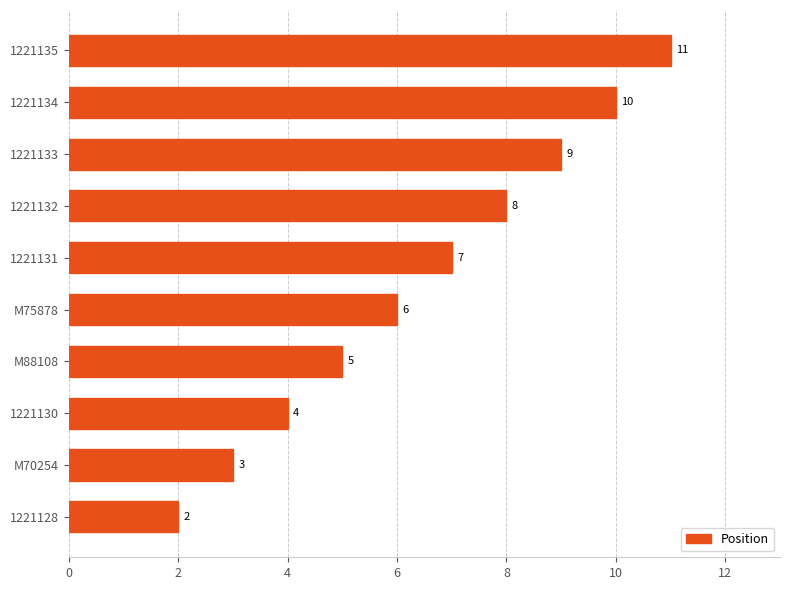

What is the difference between the values at M70254 and M75878?

3